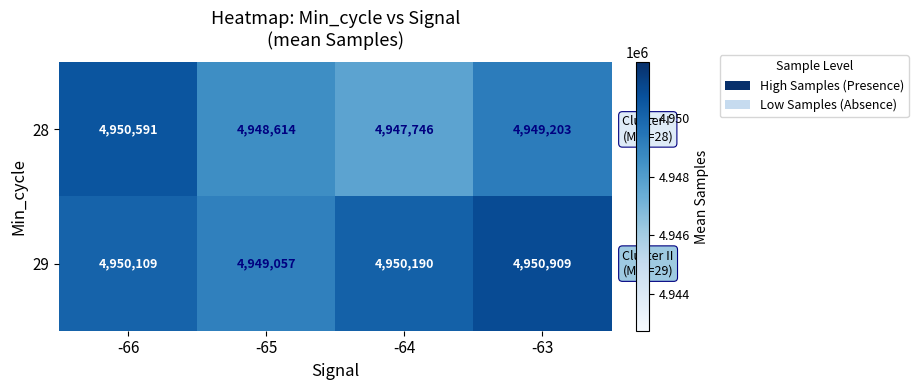

How many 28 values are between 4948614 and 4950591?

3